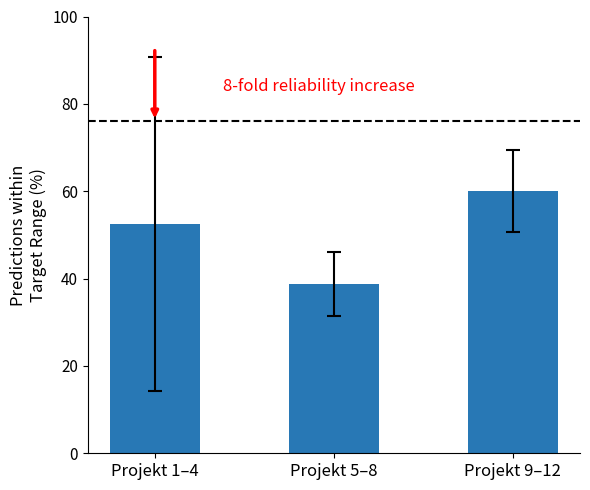

Which category has the highest value across all series?

Projekt 9–12